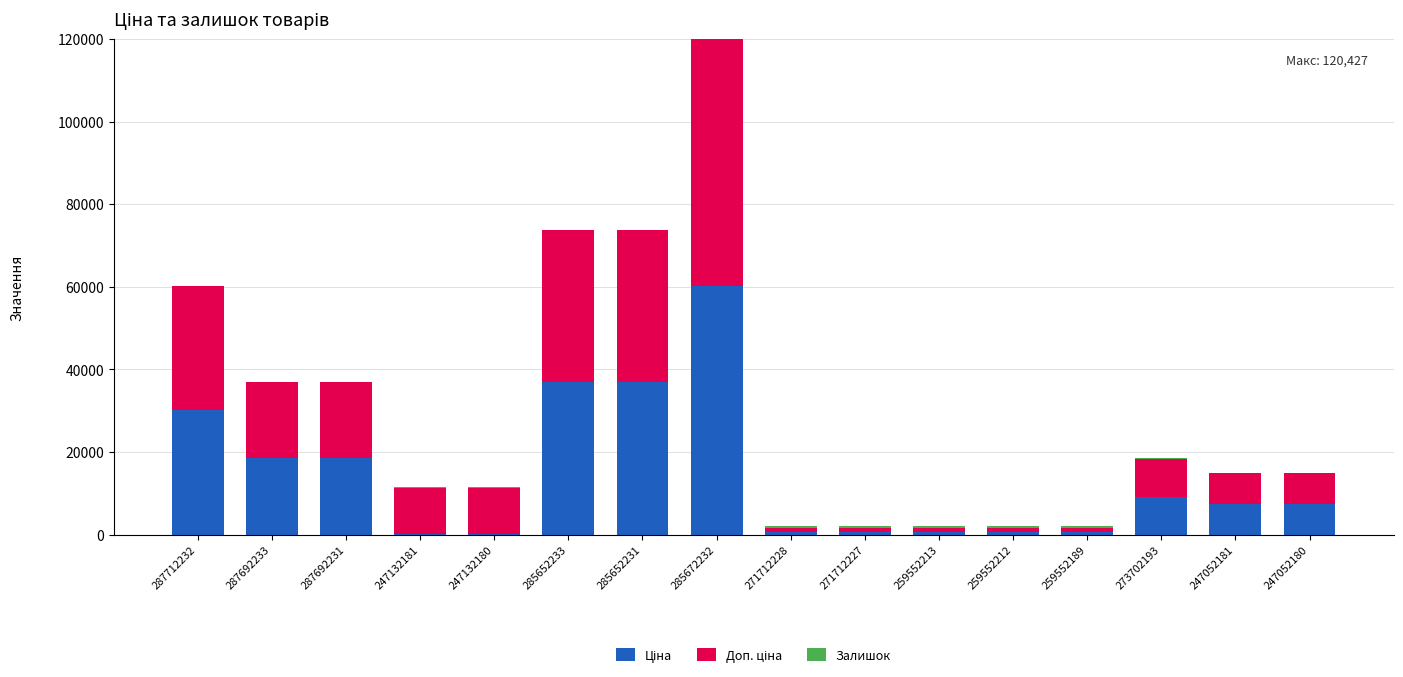

At which category is the sum across all series the highest?

285672232